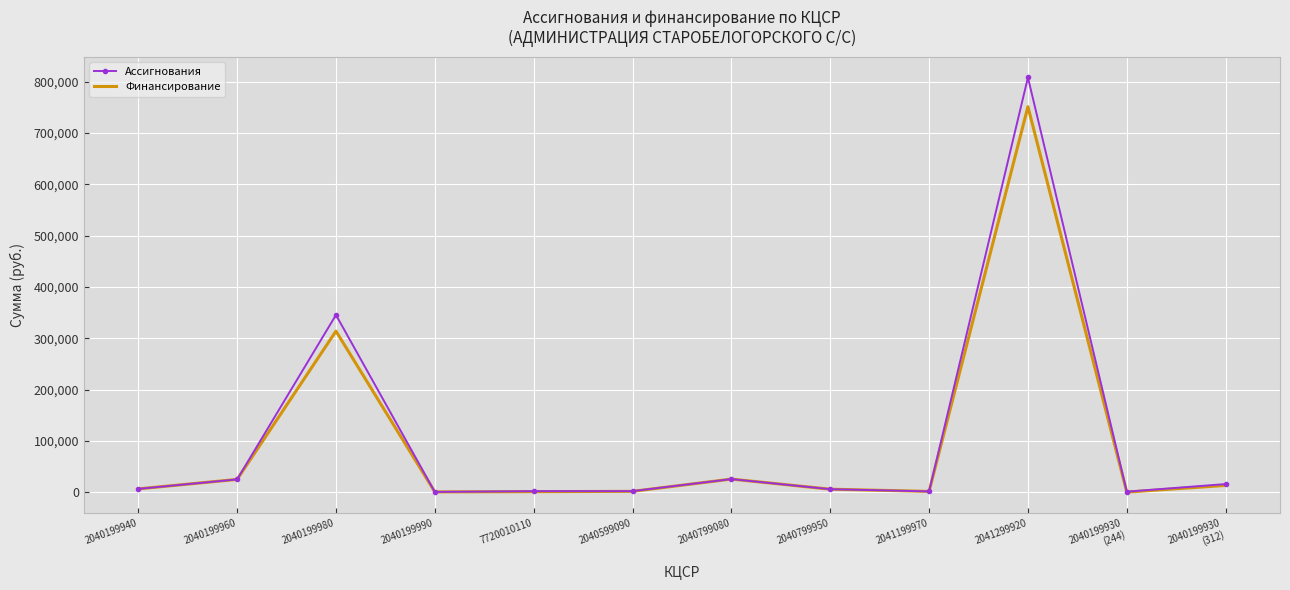

List the series in order of their overall mean, highest first.

Ассигнования, Финансирование